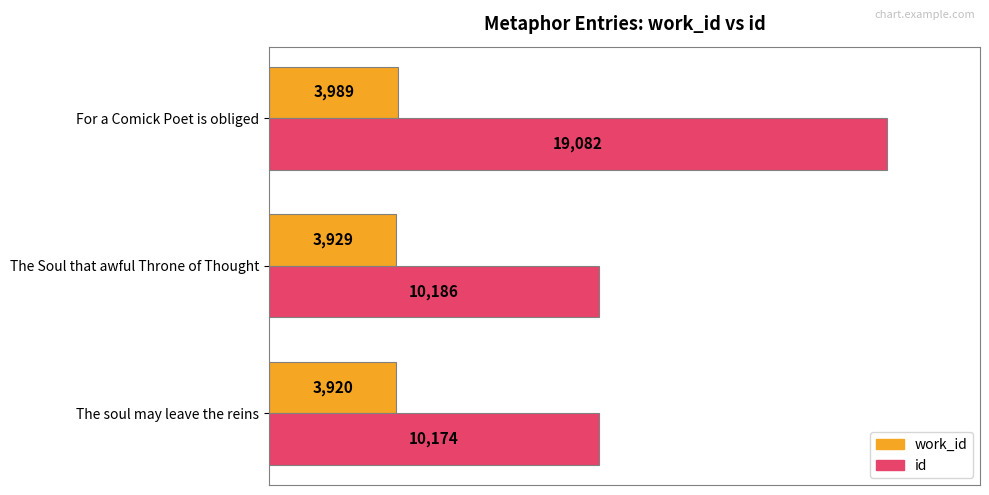

List the series in order of their peak value, highest first.

id, work_id